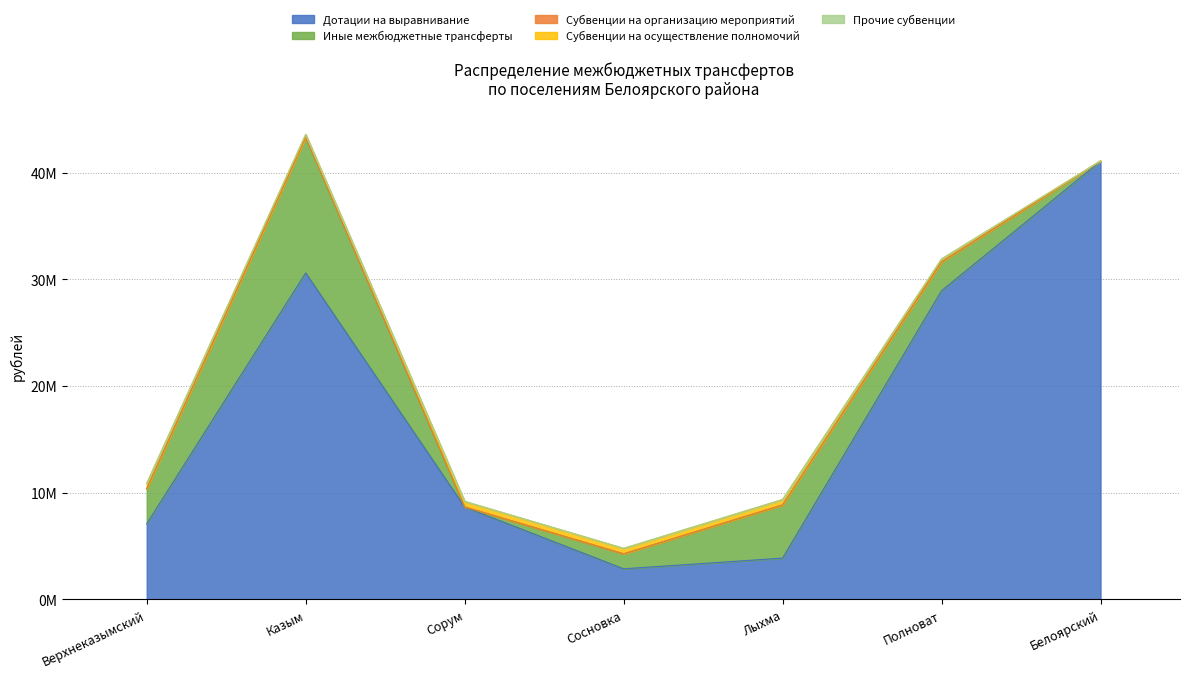

At Лыхма, list the series in order from largest to smallest.

Иные межбюджетные трансферты, Дотации на выравнивание, Субвенции на осуществление полномочий, Субвенции на организацию мероприятий, Прочие субвенции